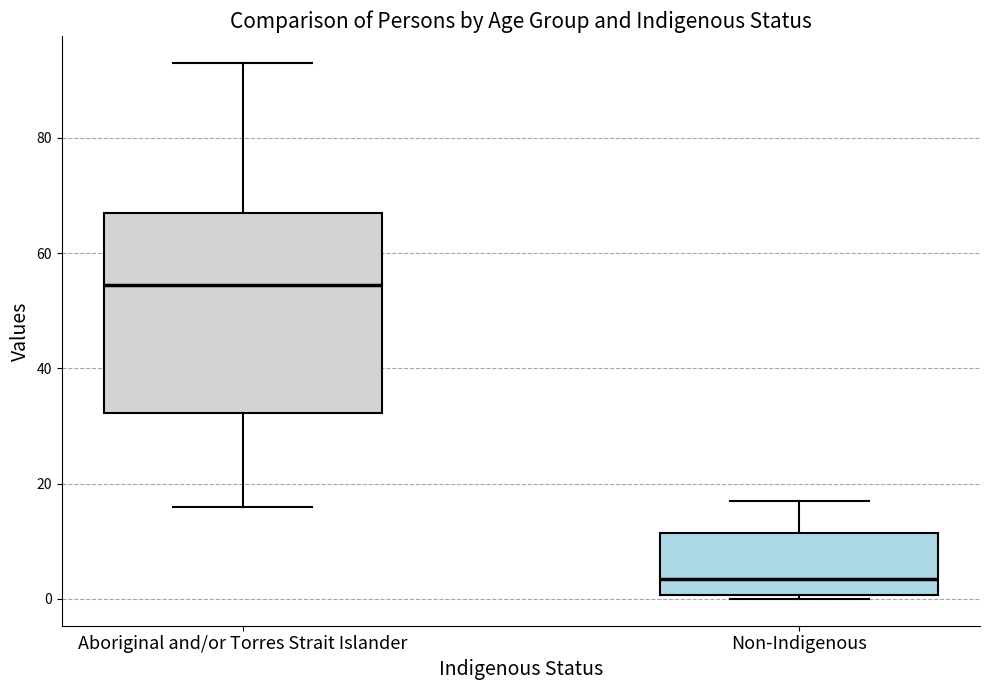

Reading left to right, read every box against the y-axis: the position of its median line, the range the box covers, and the ends of its whiskers. The values are not printed on the chart, so give them approximately, as read against the axis.

Aboriginal and/or Torres Strait Islander: median 54, box 32 to 68, whiskers 16 to 94
Non-Indigenous: median 4, box 0 to 12, whiskers 0 (just below the box's lower edge) to 18